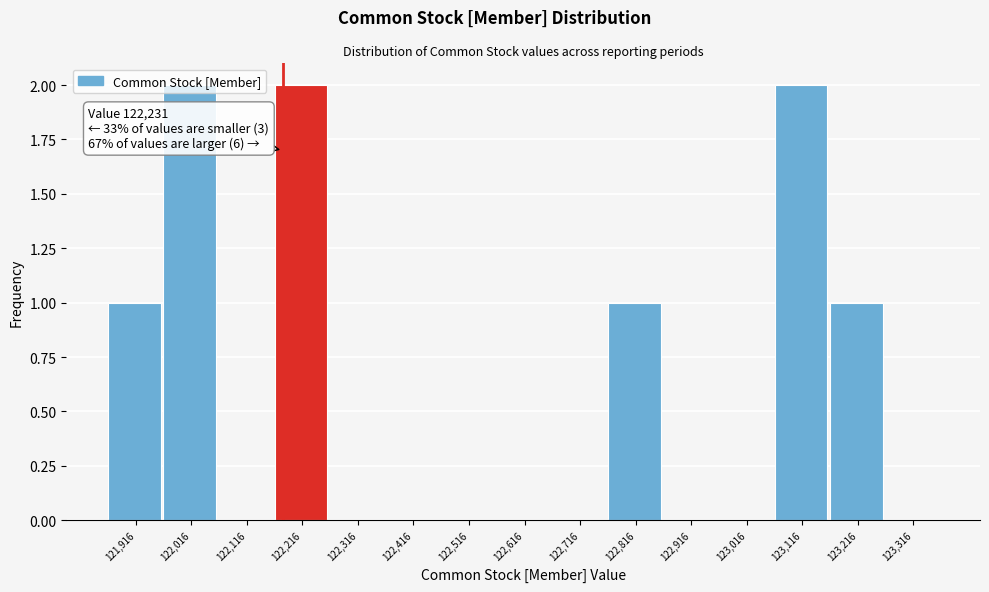

Which has a higher value, 122,816 or 123,316?

122,816